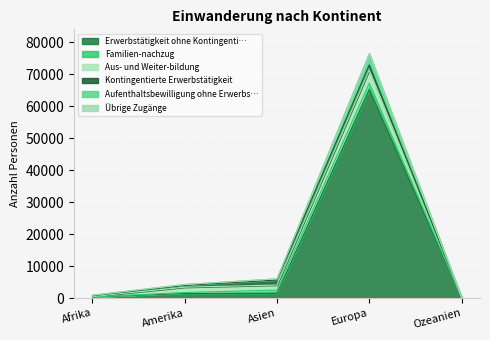

At which category is the sum across all series the highest?

Europa